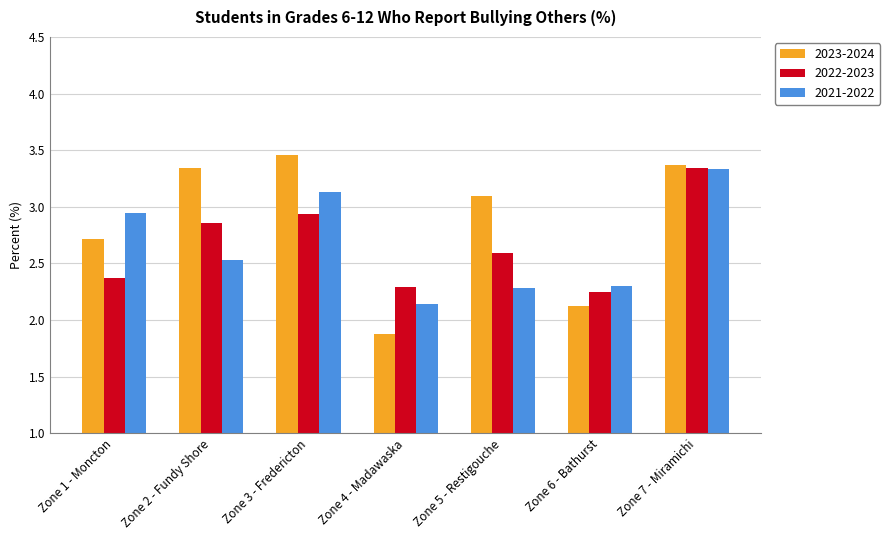

Which series has the widest spread of values?

2023-2024